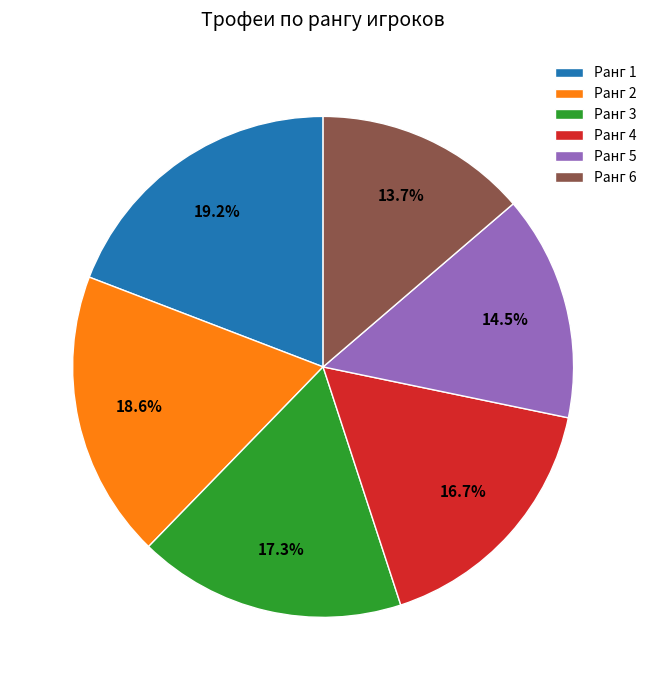

What percentage do Ранг 6 and Ранг 1 together represent?

32.9%